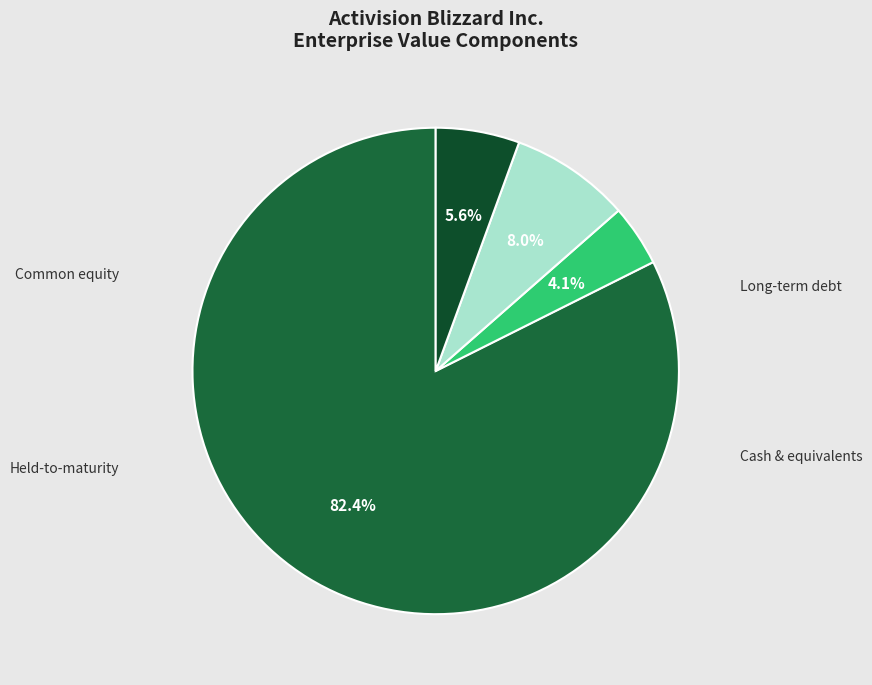

Which category has the biggest portion of the pie?

Common equity (market value)